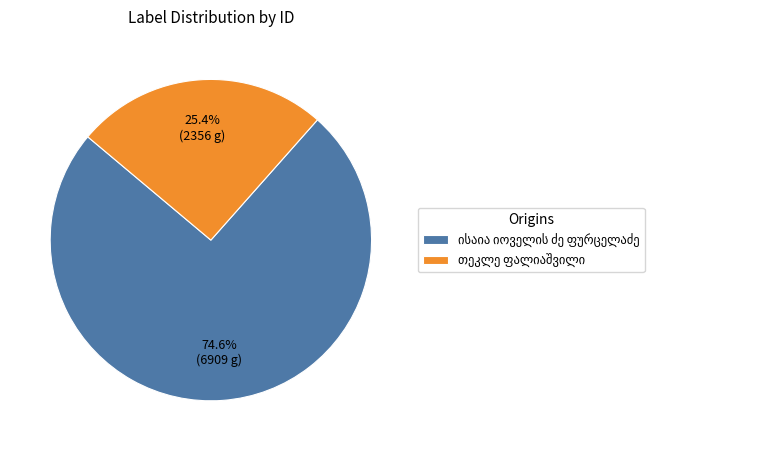

How many slices are in this pie chart?

2